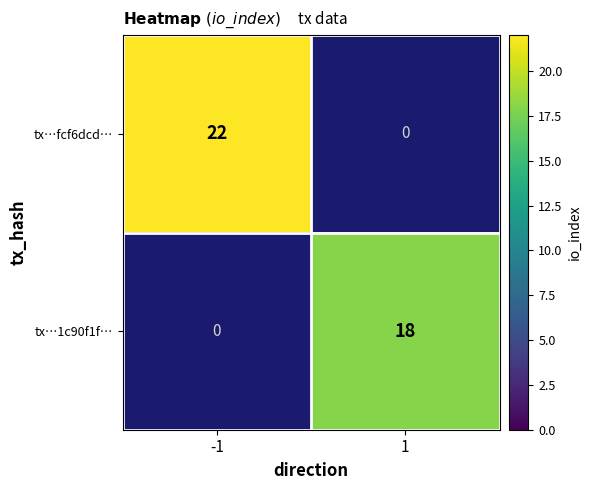

Which category has the highest value across all series?

-1